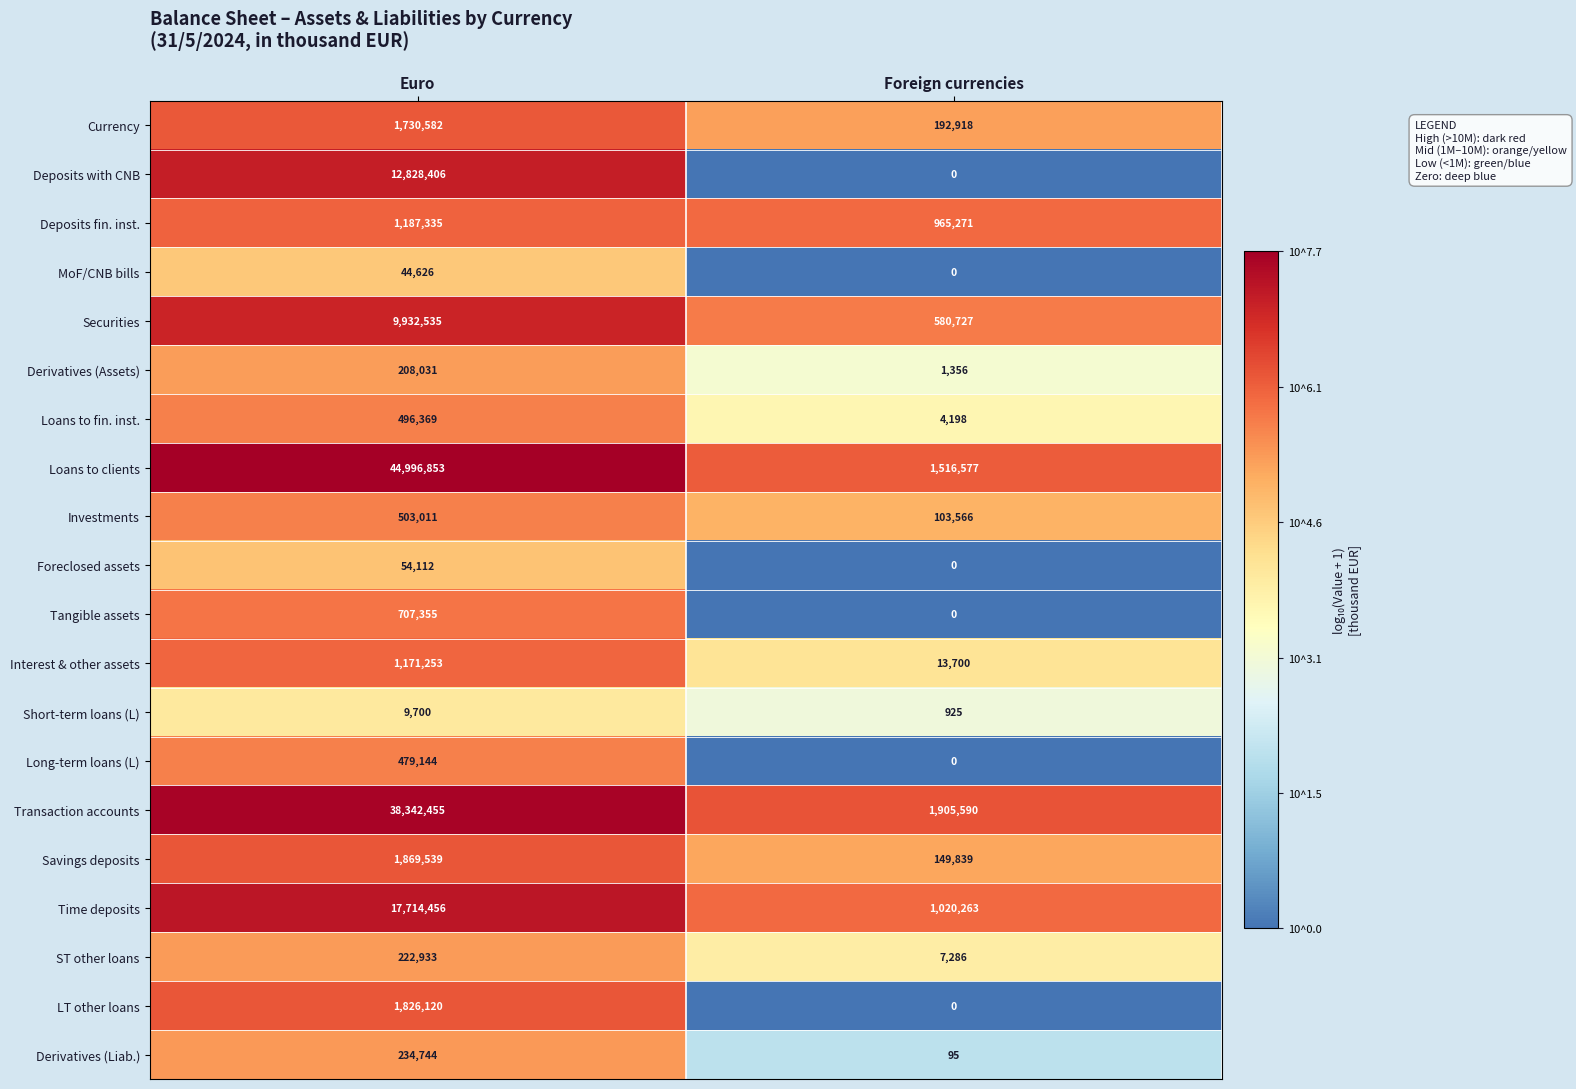

At how many categories does at least one series exceed 6?

2